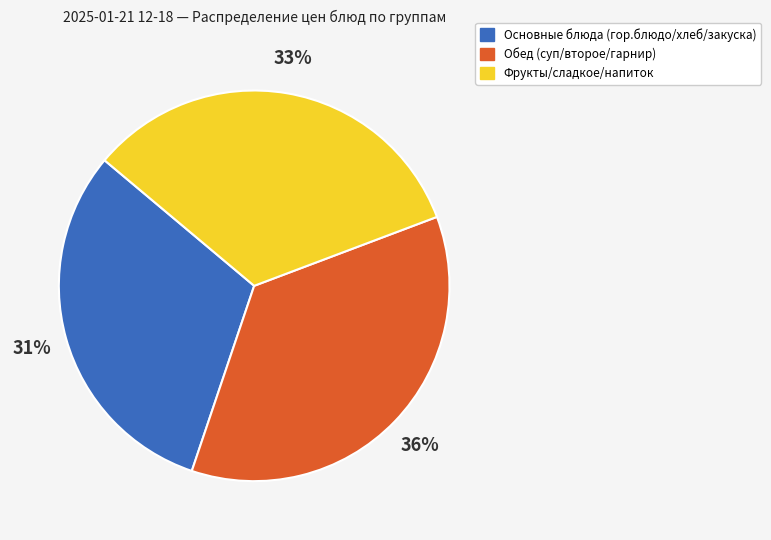

To the nearest percent, what is the difference between the largest and smallest slice percentages?

5%